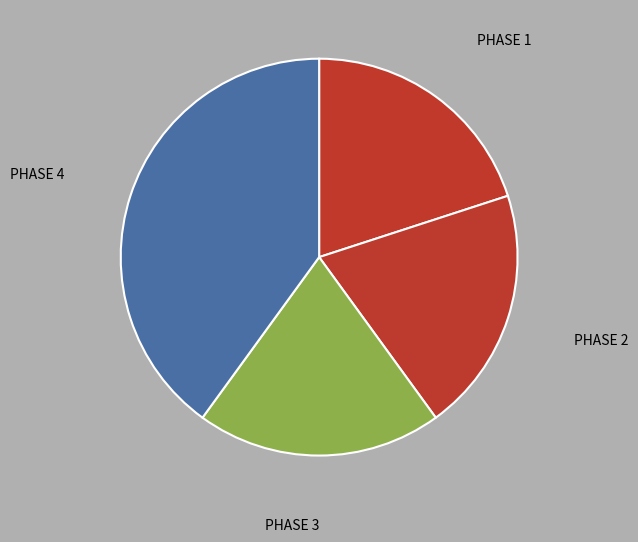

Which category has the biggest portion of the pie?

PHASE 4